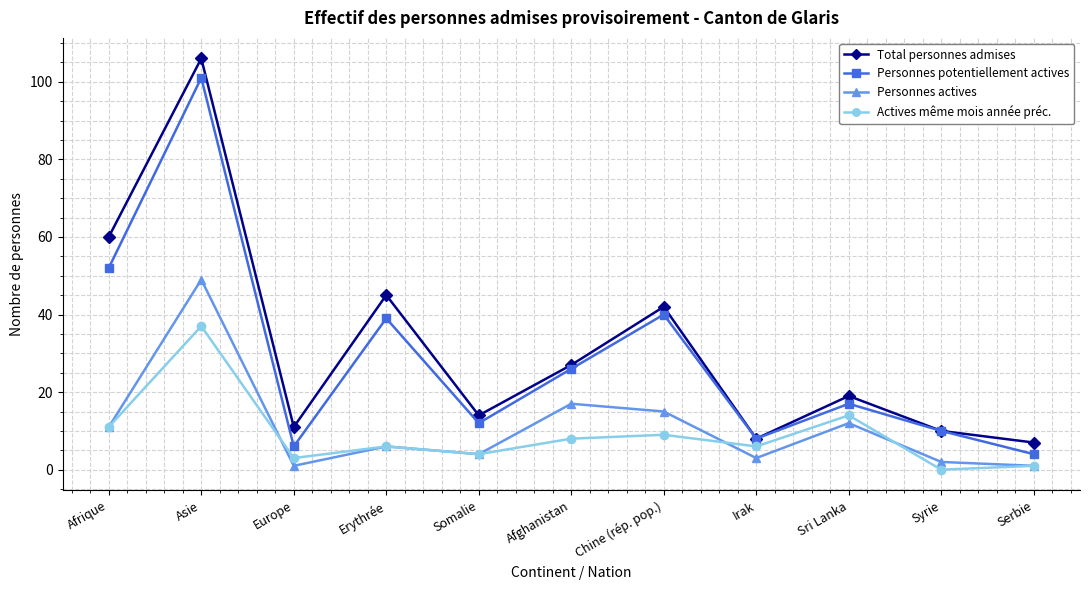

What is the label of the 5th point from the right?

Chine (rép. pop.)